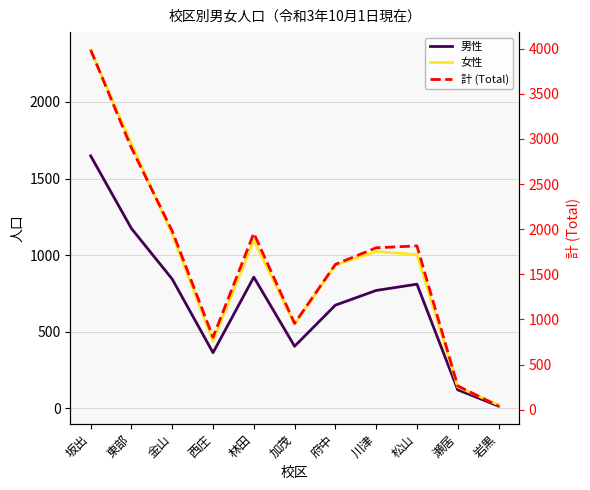

Where is the first local minimum for 女性?

西庄